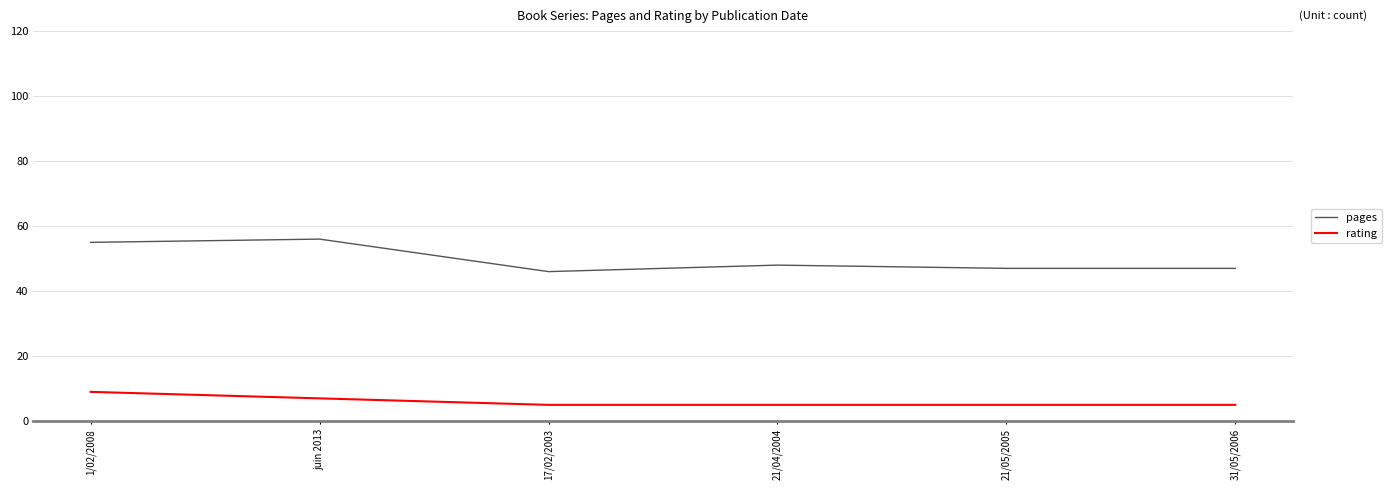

What is the spread (max minus min) of values at 21/05/2005?

42